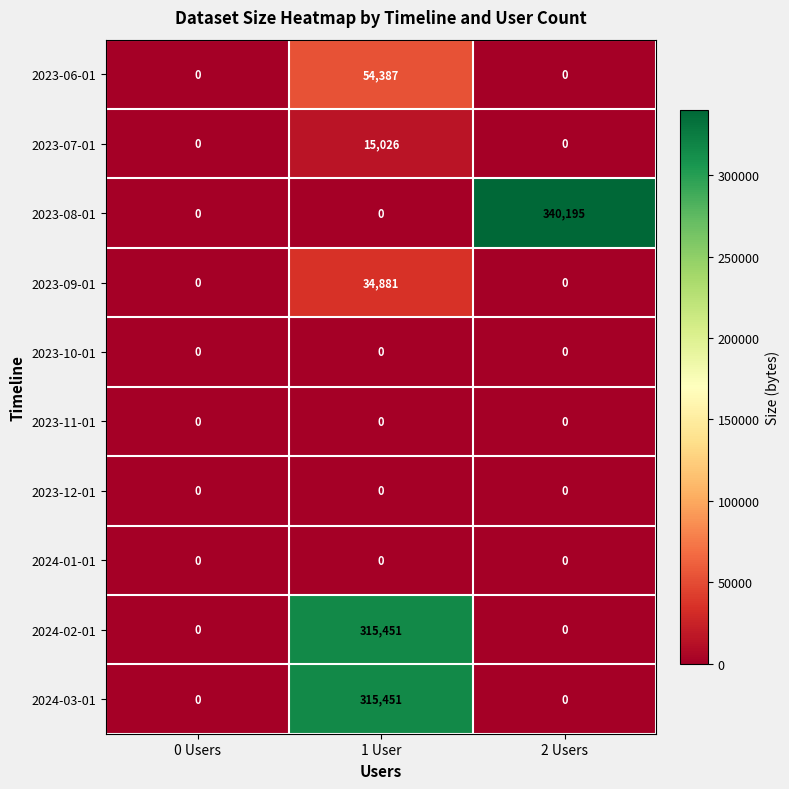

Count the number of data series in this chart.

10